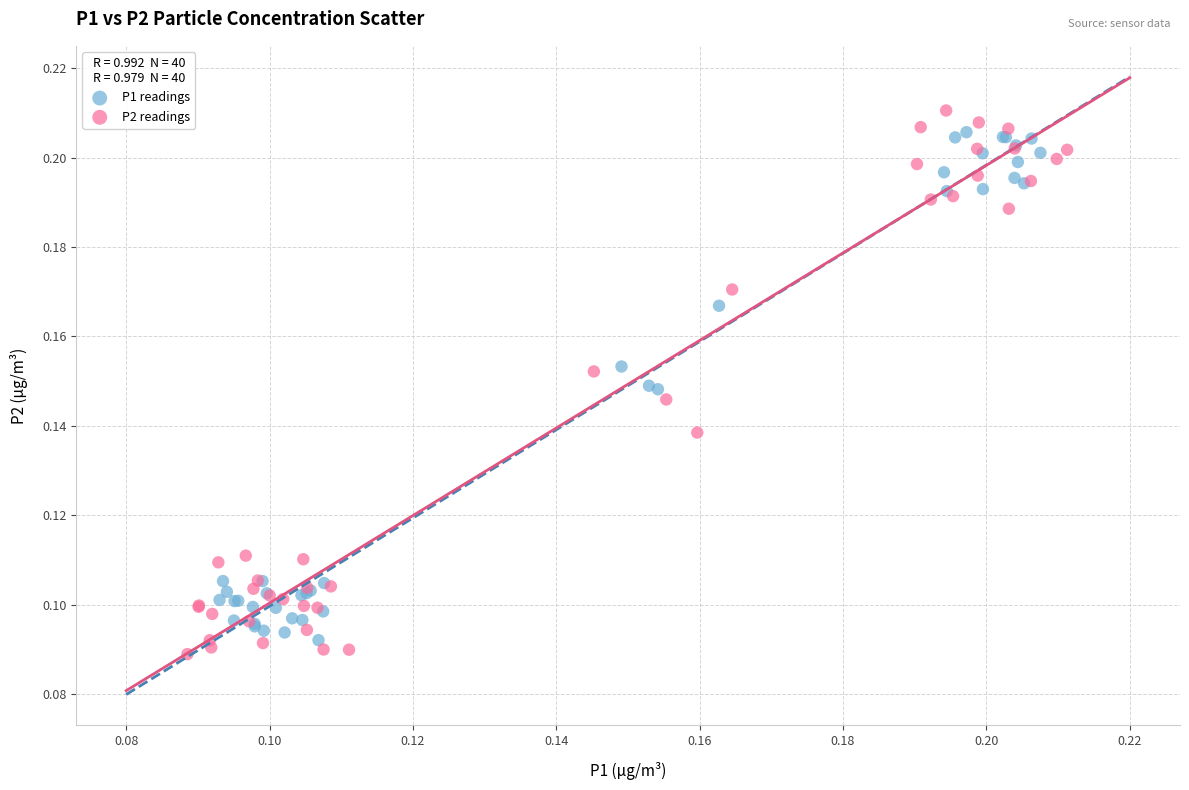

What are all the series names shown in the legend?

P1 readings, P2 readings